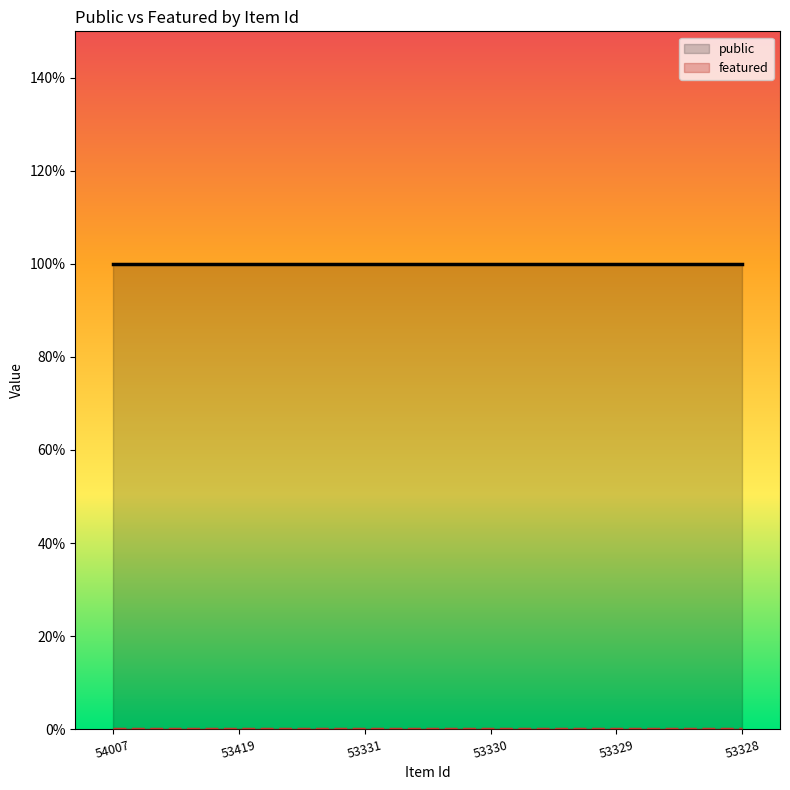

What is the total value across all series at 53328?

1